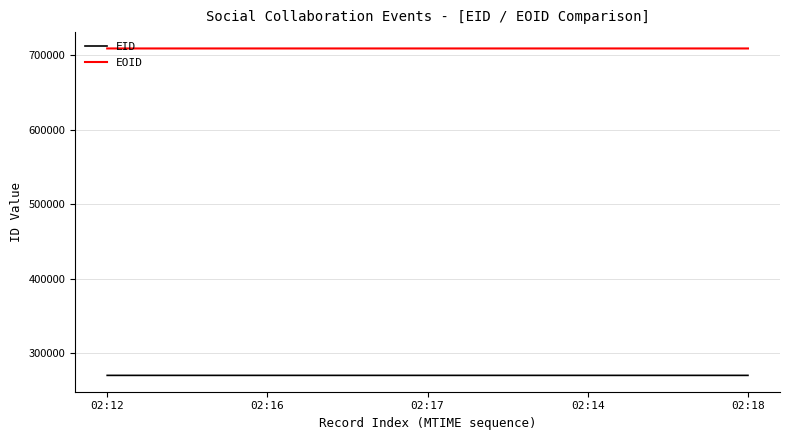

At how many categories does at least one series exceed 275212?

5